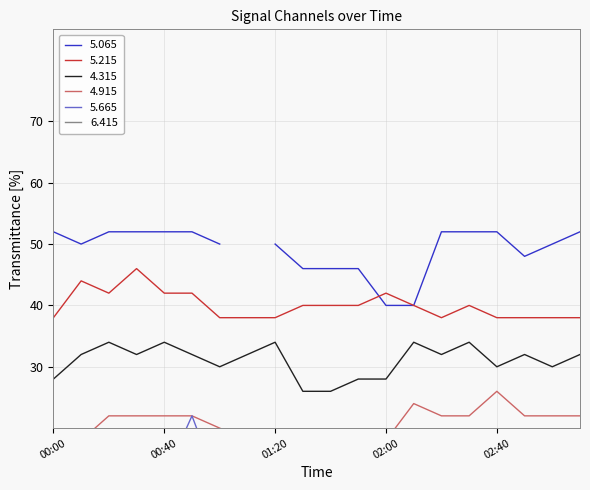

How many interior local valleys does the 4.315 series have?

5